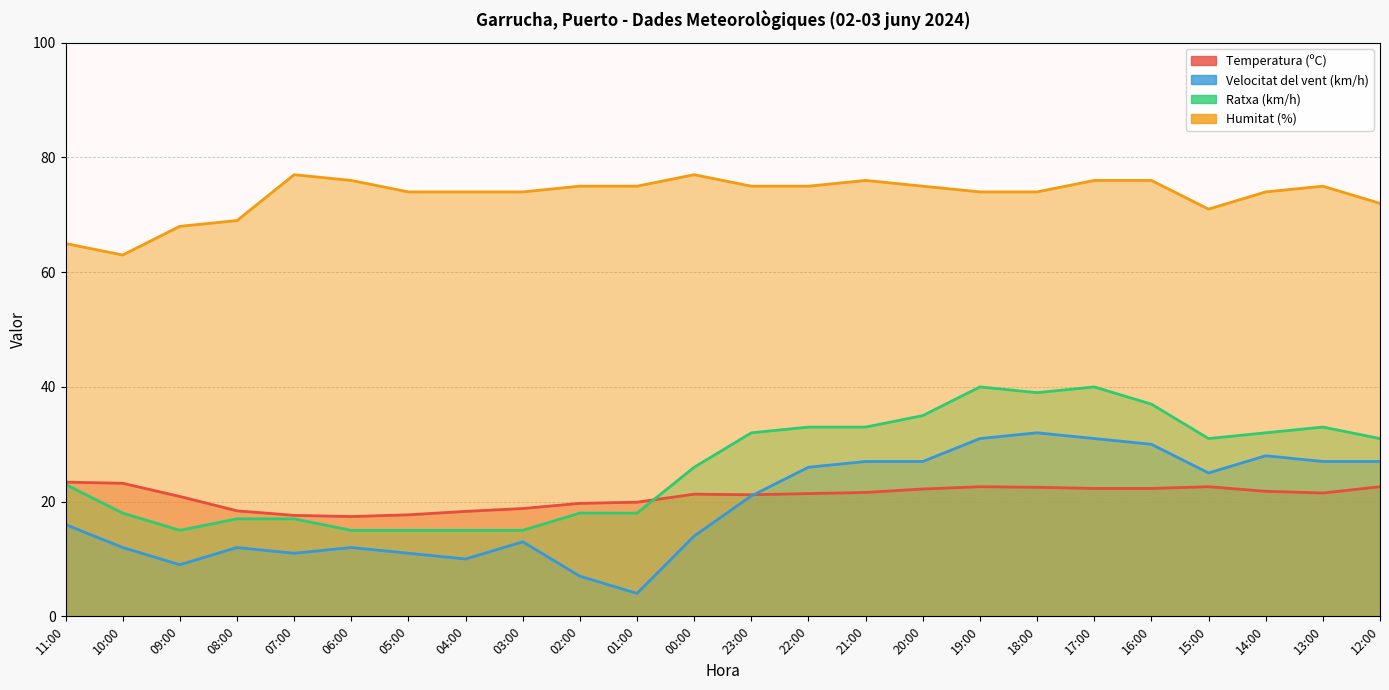

True or false: Humitat (%) and Temperatura (ºC) intersect in this chart.

False